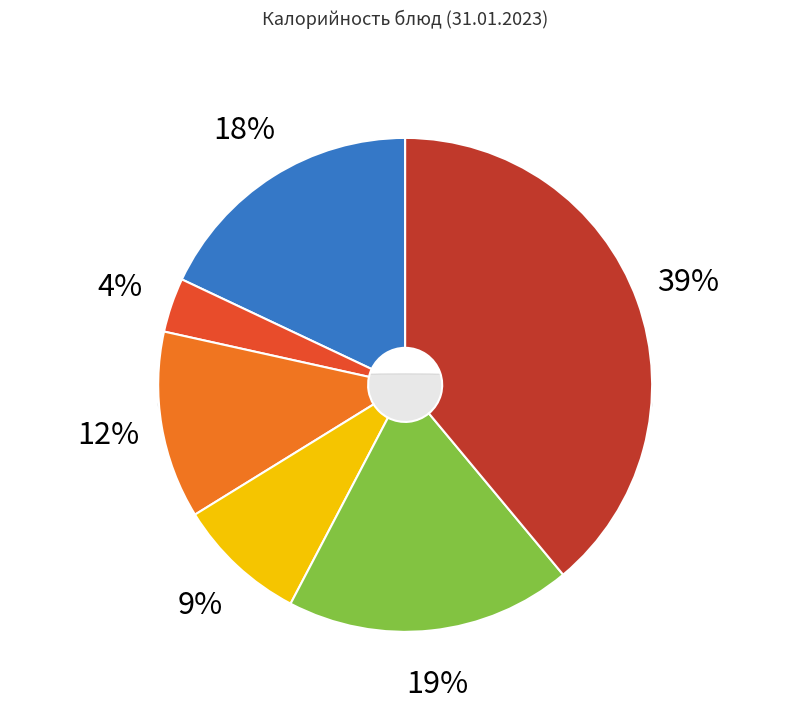

Count the number of slices in the pie.

8